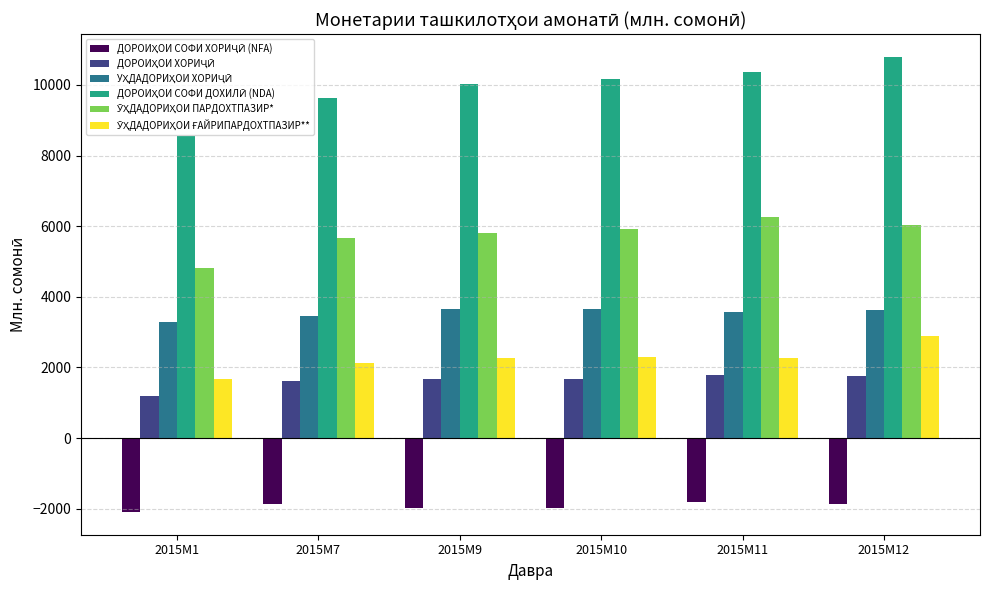

What is the smallest value displayed?

-2091.4